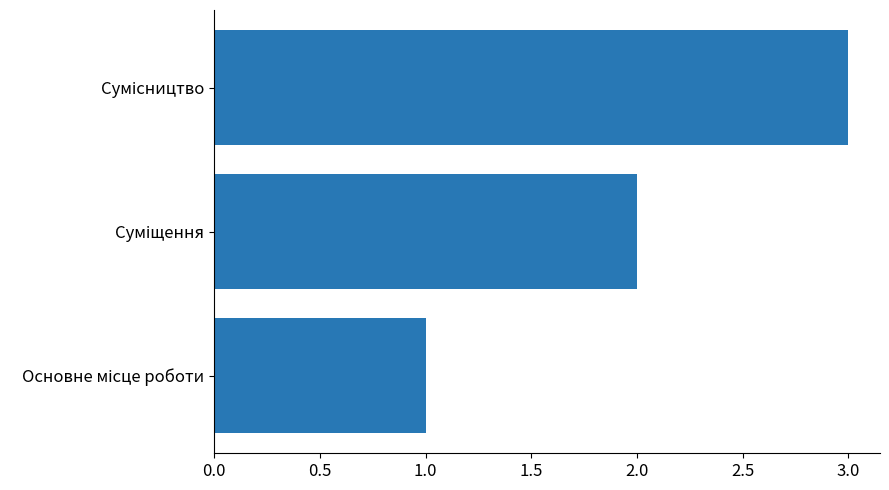

How many series are shown in this chart?

1